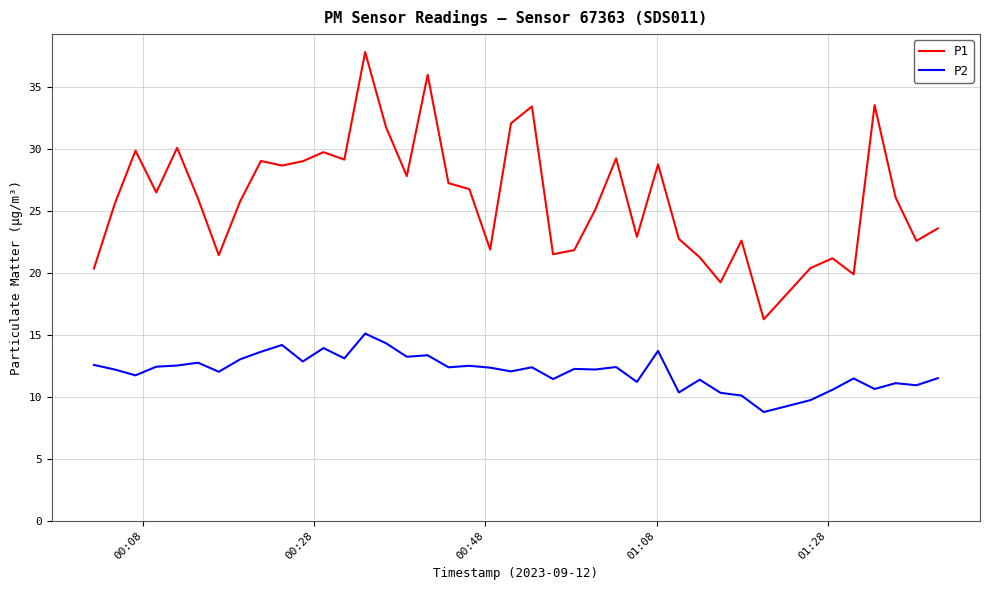

List the series in order of their overall mean, lowest first.

P2, P1